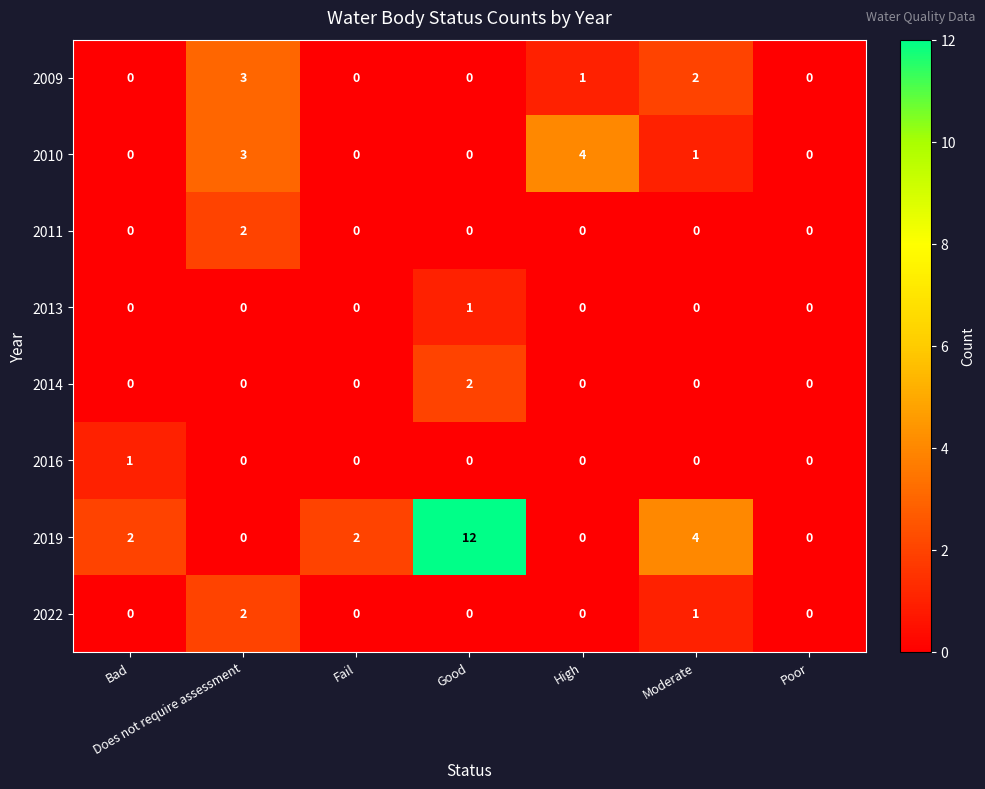

What is the sum of the 2010 values at Good and Does not require assessment?

3